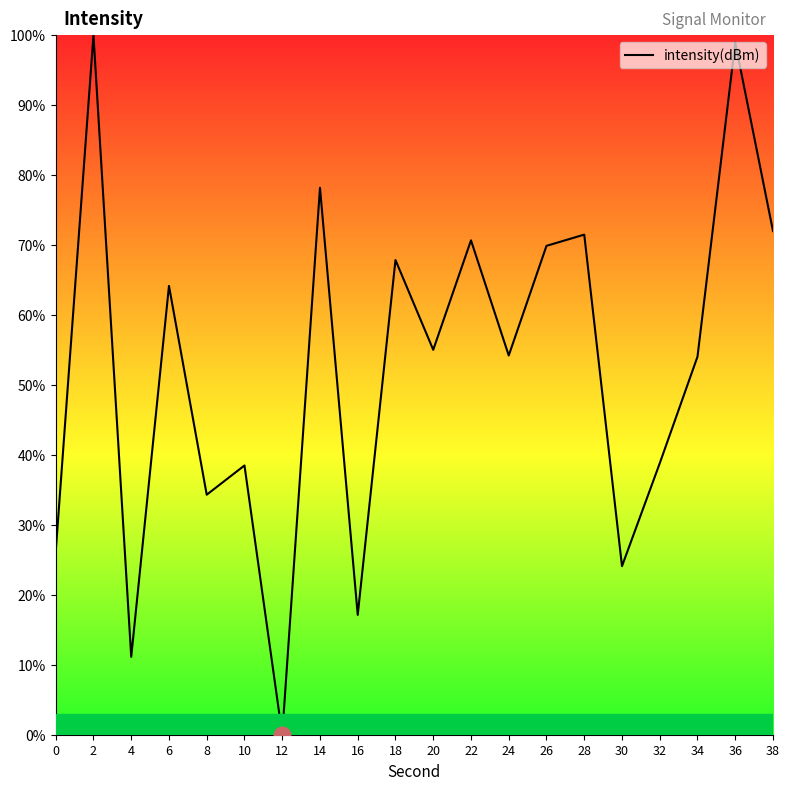

What is the change in value from 6 to 10?

-25.7